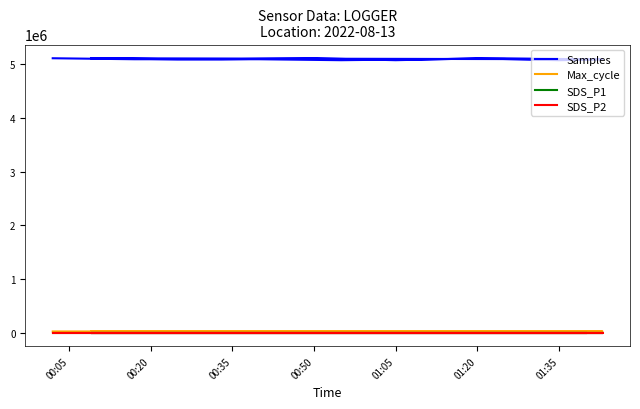

Which category has the lowest value in the Samples series?

01:35